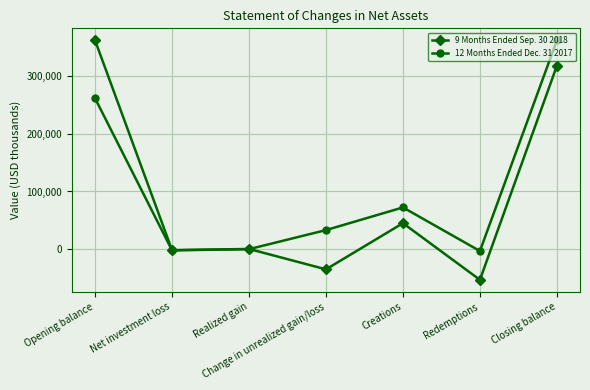

Which series has the largest range (max minus min)?

9 Months Ended Sep. 30 2018